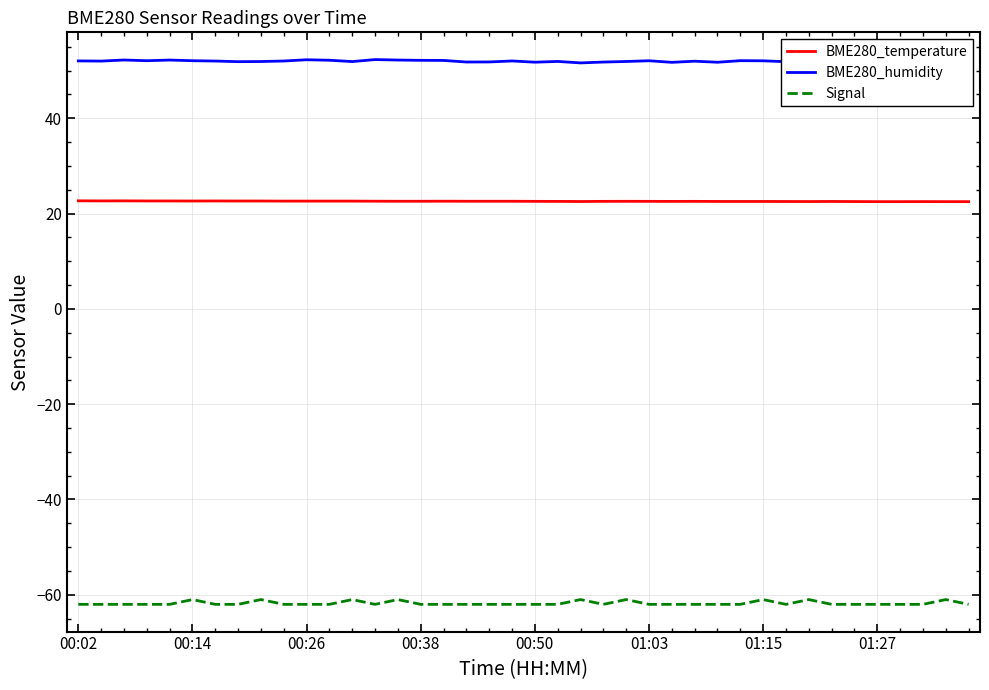

What is the greatest value displayed?

52.3